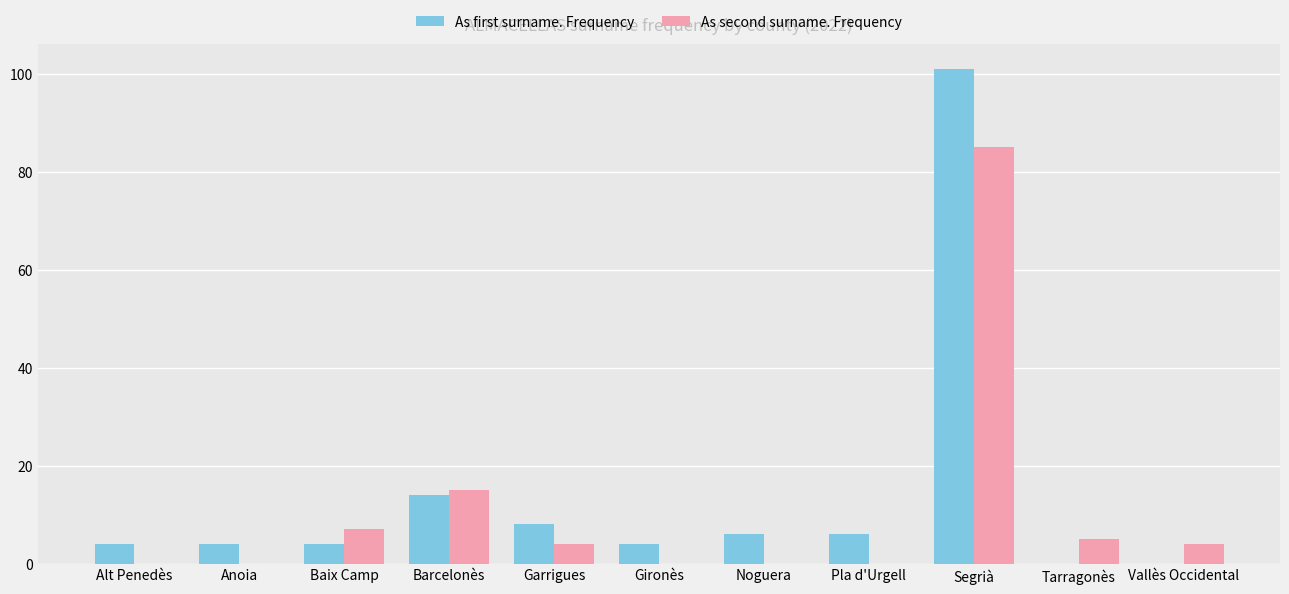

The value of As first surname. Frequency at Vallès Occidental is -52. True or false?

False